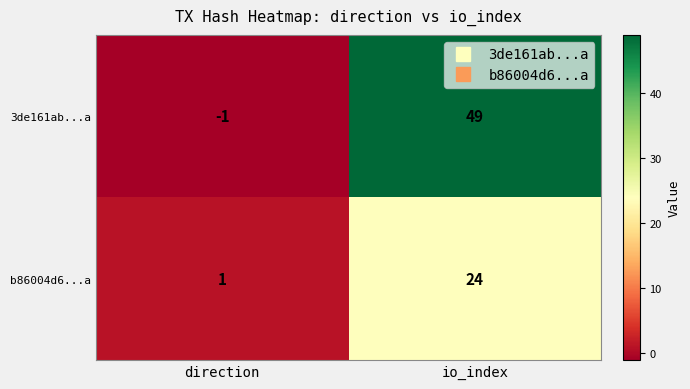

What is the approximate value of b86004d6...a at io_index, to the nearest 10?

20